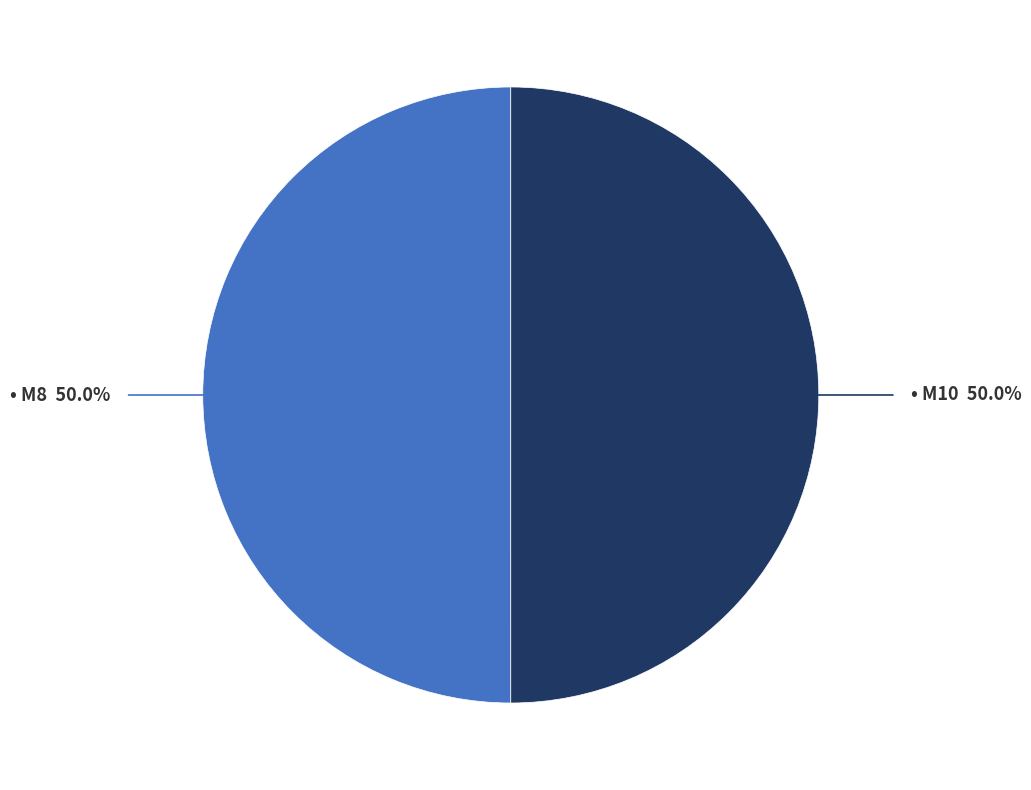

How many slices are in this pie chart?

2